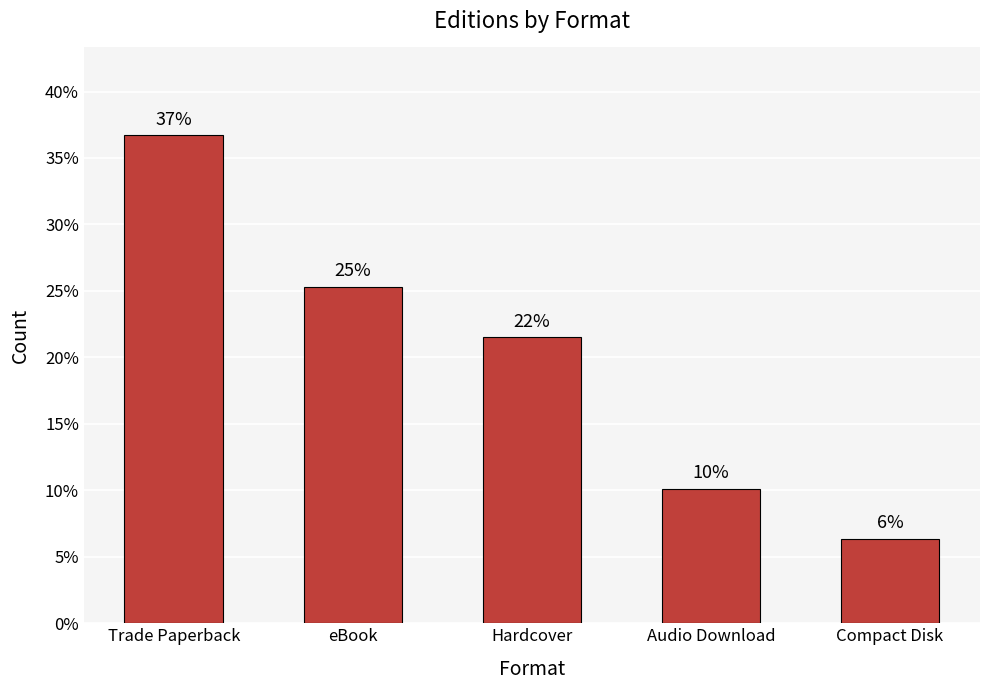

At which label does the data first exceed 21?

Trade Paperback